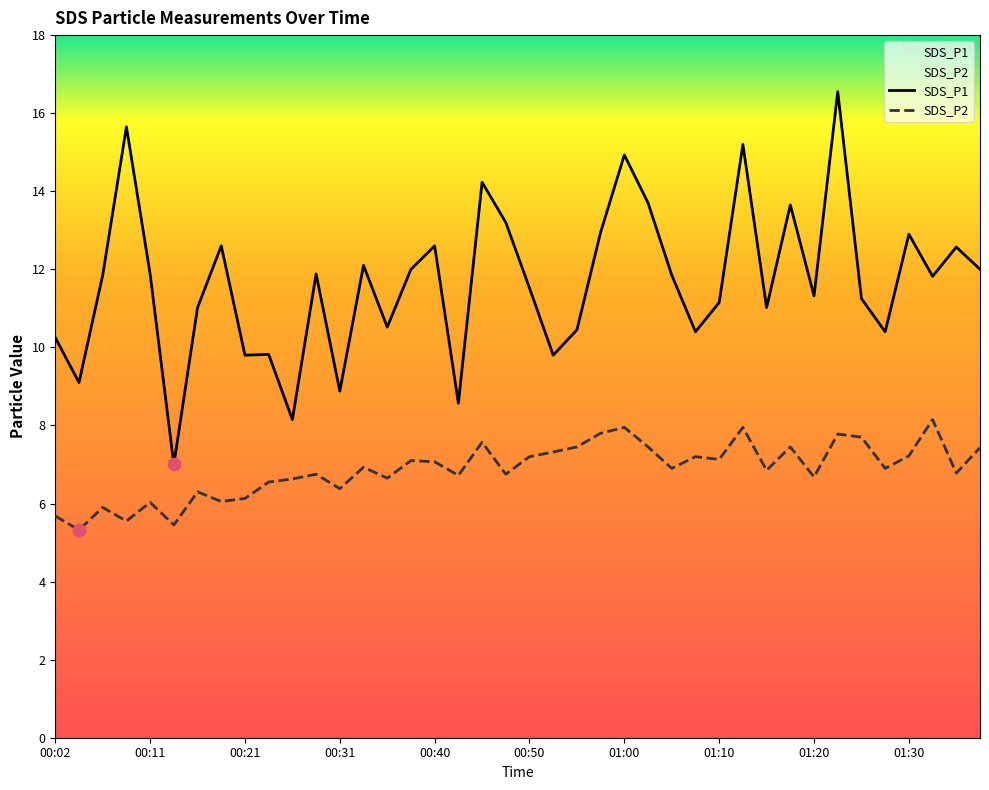

At how many categories does at least one series exceed 8?

39